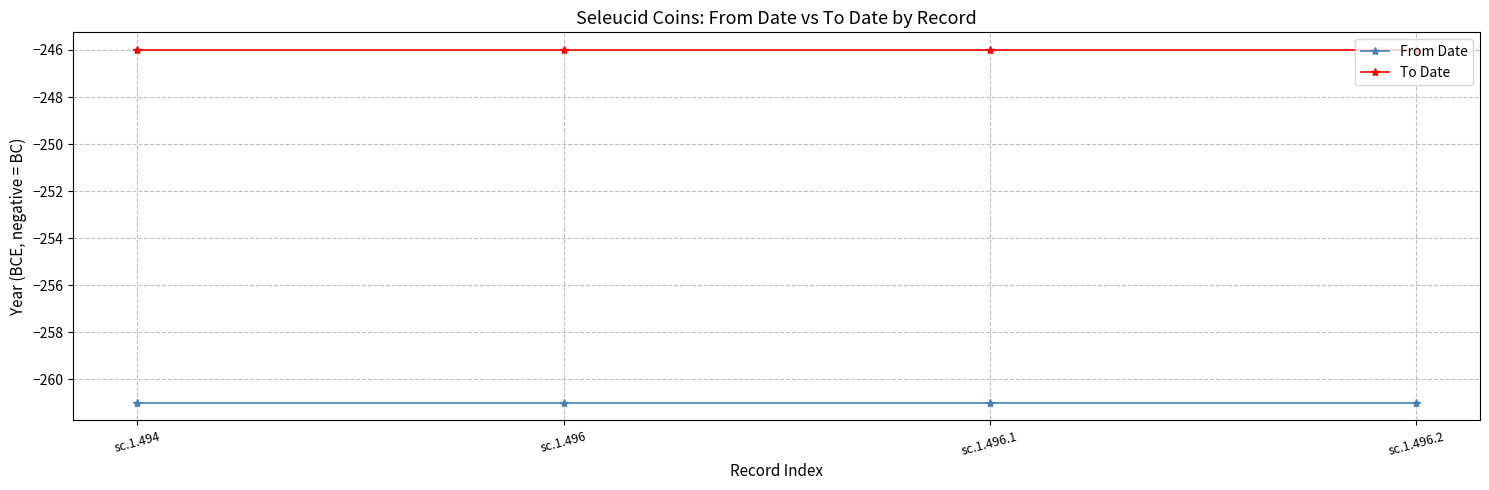

True or false: From Date has a value of -261 at sc.1.496.1.

True